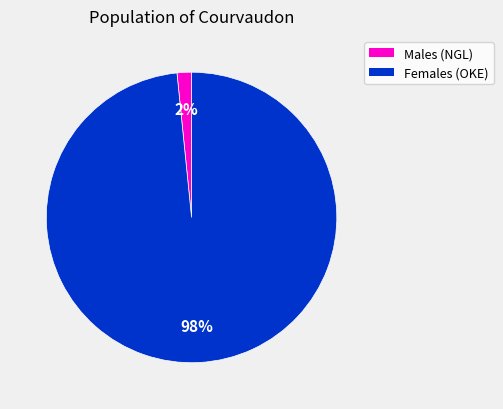

Does any single category account for the majority?

Yes